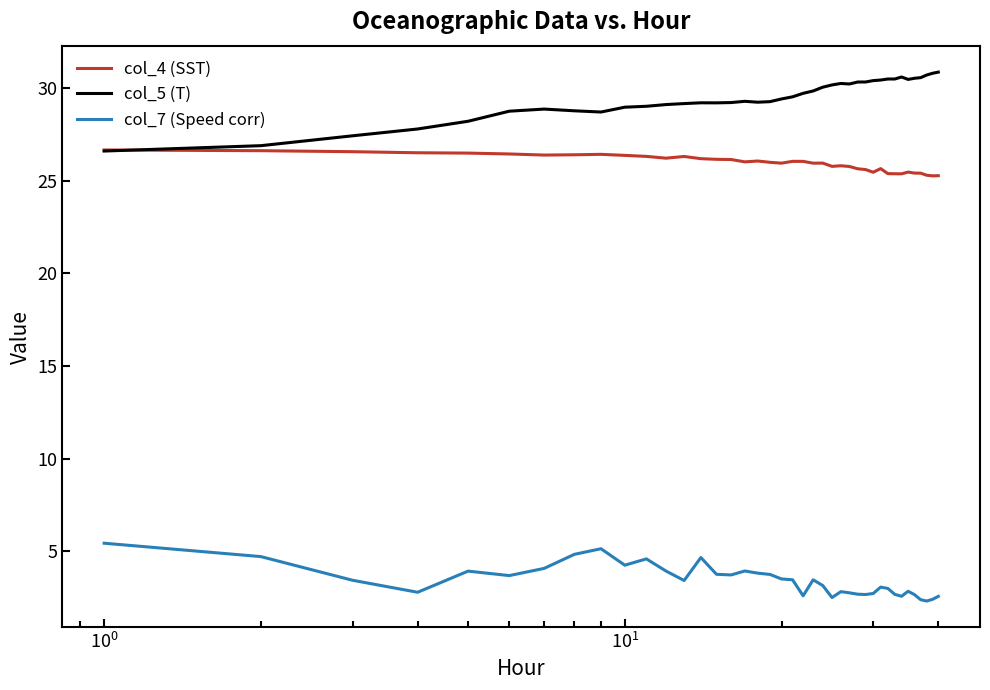

What is the minimum value for col_5 (T)?

26.6